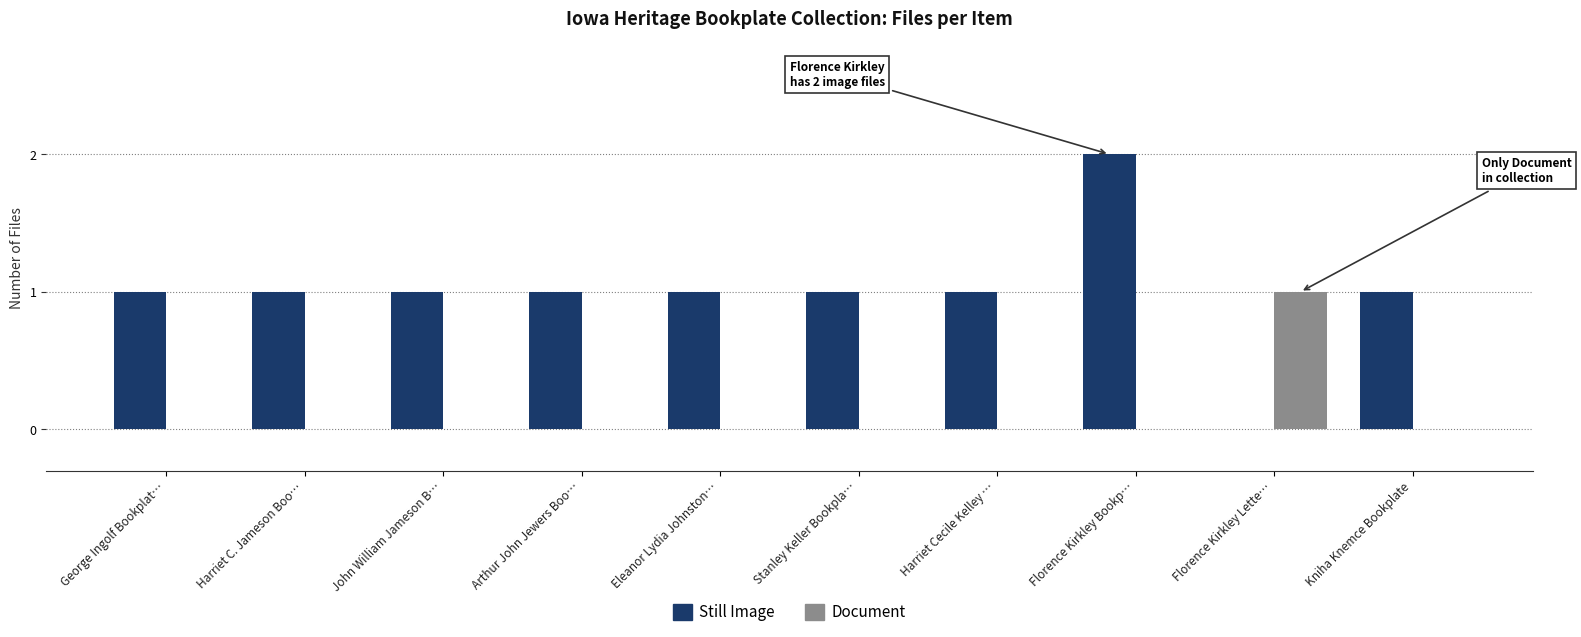

Reading left to right, transcribe all the data shown in this chart.

Still Image: 1	1	1	1	1	1	1	2	0	1
Document: 0	0	0	0	0	0	0	0	1	0